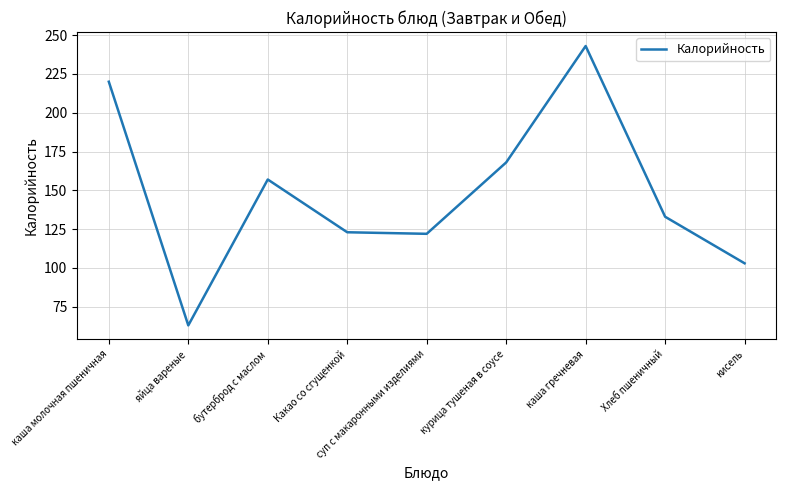

Reading left to right, transcribe all the data shown in this chart.

220	63	157	123	122	168	243	133	103